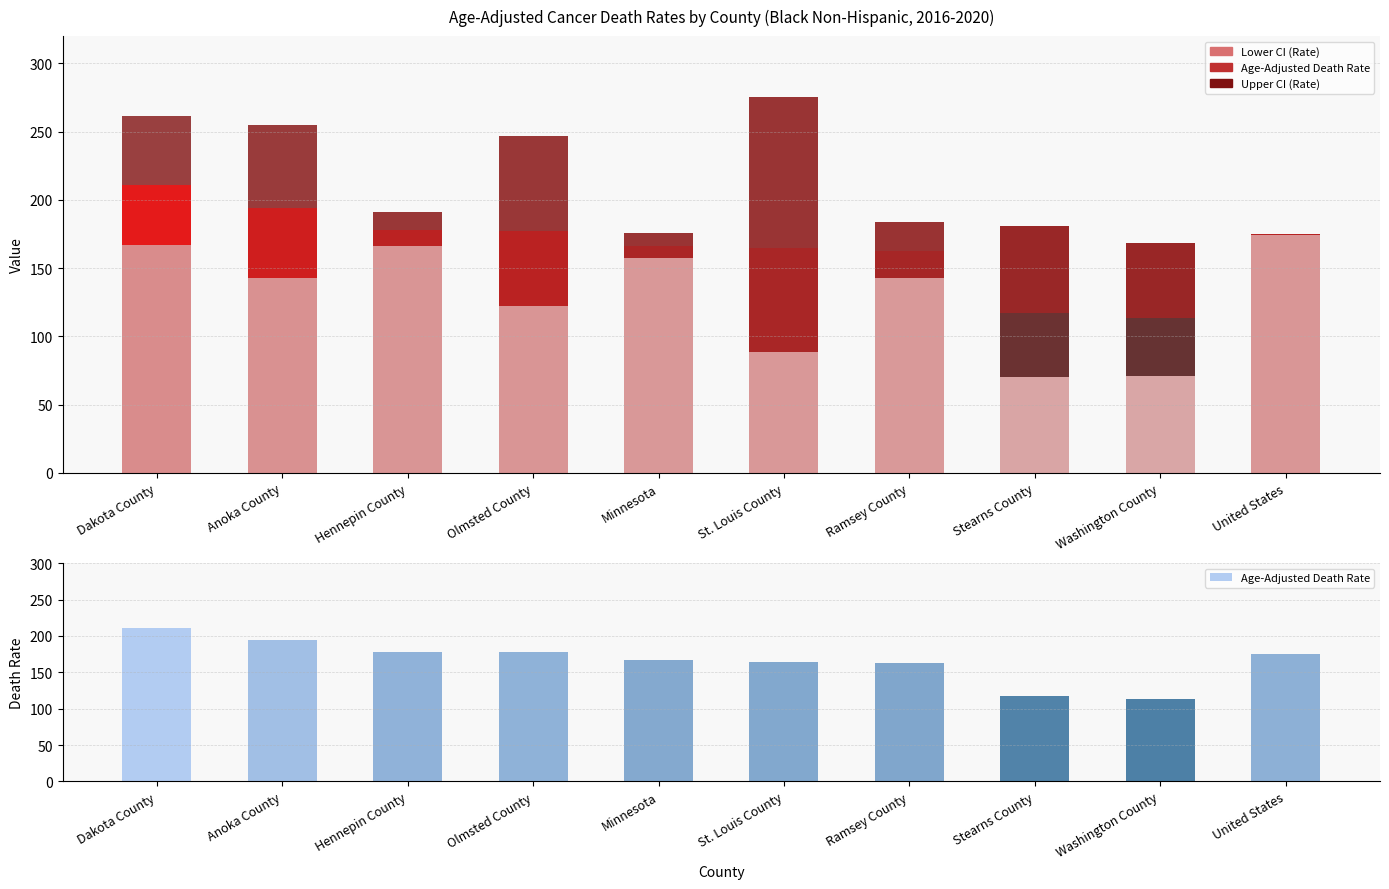

What is the average value of the Lower CI (Rate) series?

130.2